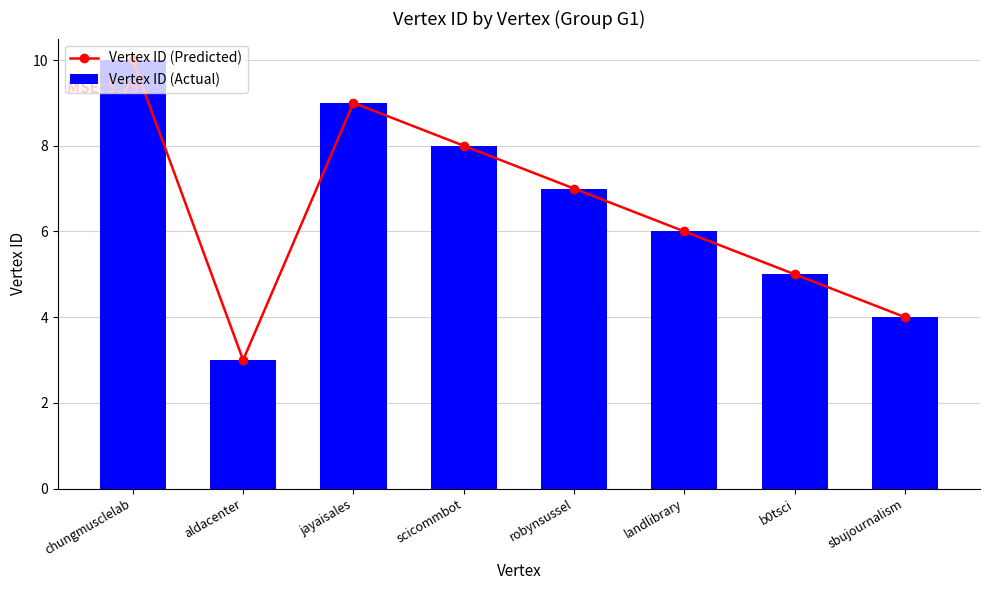

Reading left to right, what are all the values shown in this chart?

Vertex ID (Predicted): chungmusclelab=10	aldacenter=3	jayaisales=9	scicommbot=8	robynsussel=7	landlibrary=6	b0tsci=5	sbujournalism=4
Vertex ID (Actual): chungmusclelab=10	aldacenter=3	jayaisales=9	scicommbot=8	robynsussel=7	landlibrary=6	b0tsci=5	sbujournalism=4